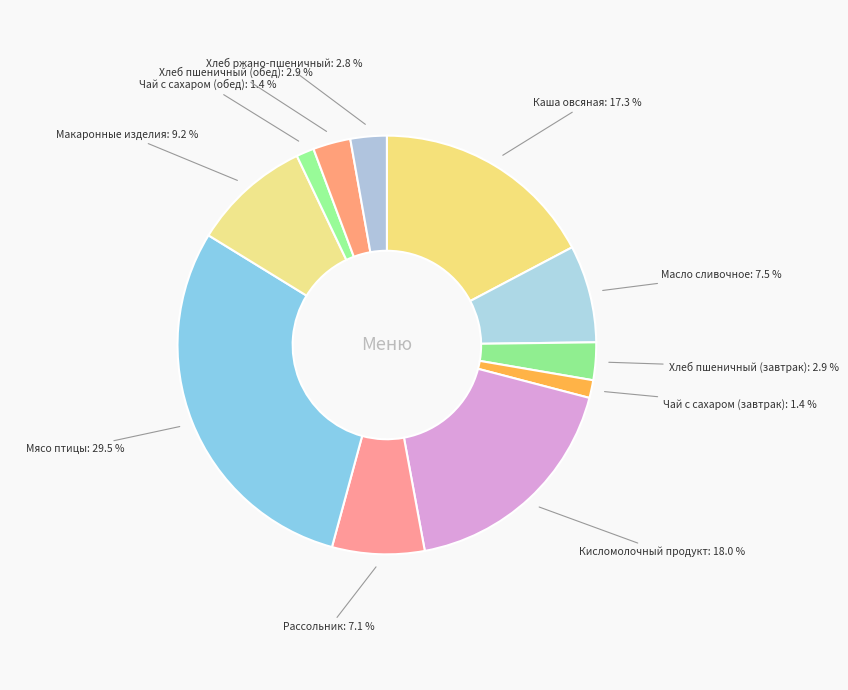

Count the number of slices in the pie.

11